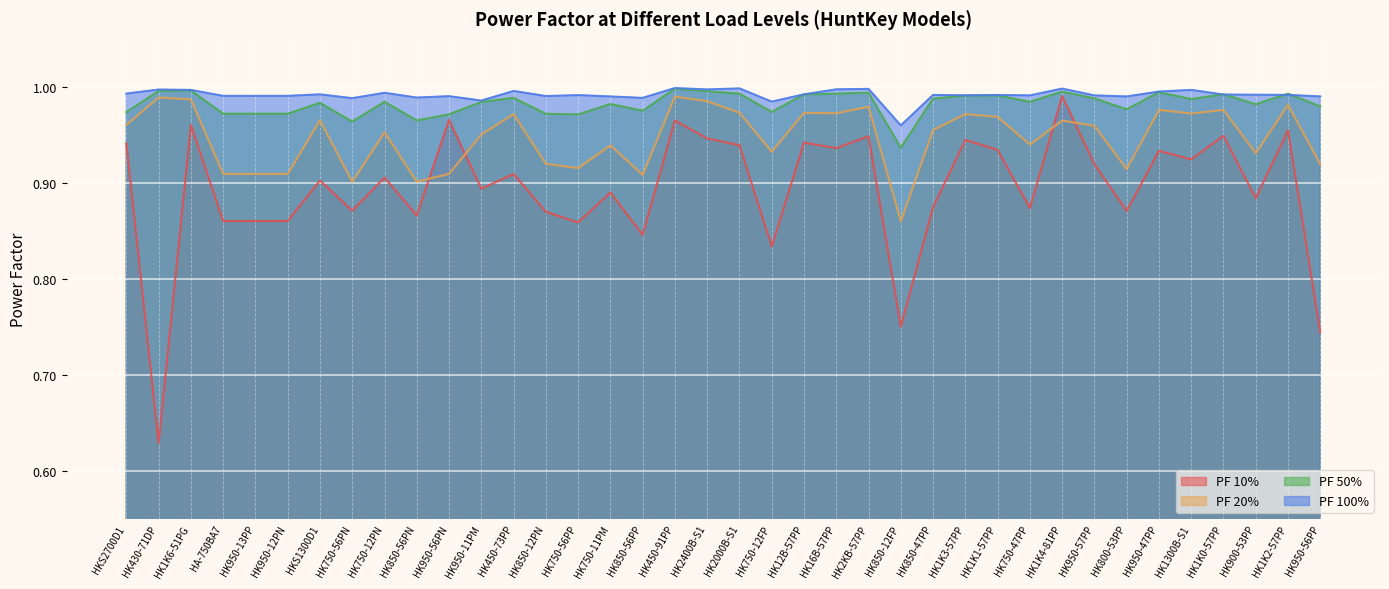

What is the difference between the highest and lowest values at HK1300B-S1?

0.1